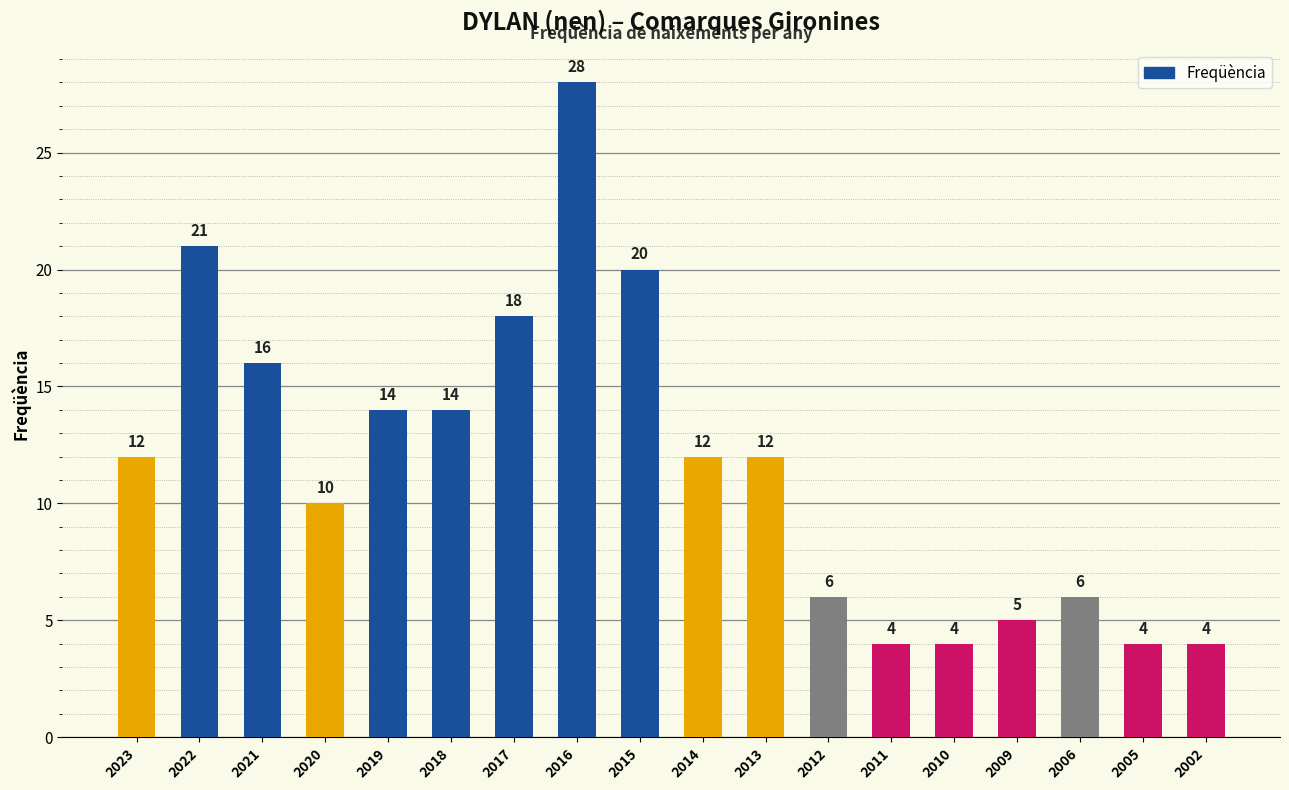

What is the value of the 12th bar from the left?

6